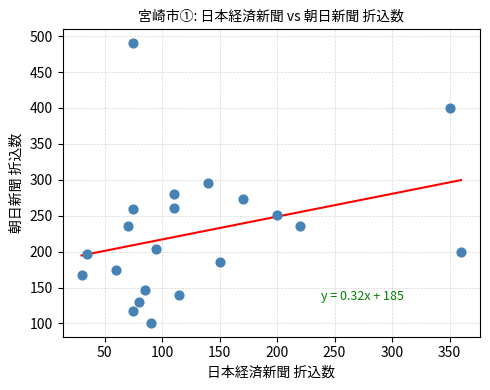

What is the range of Y values (max minus min)?

389